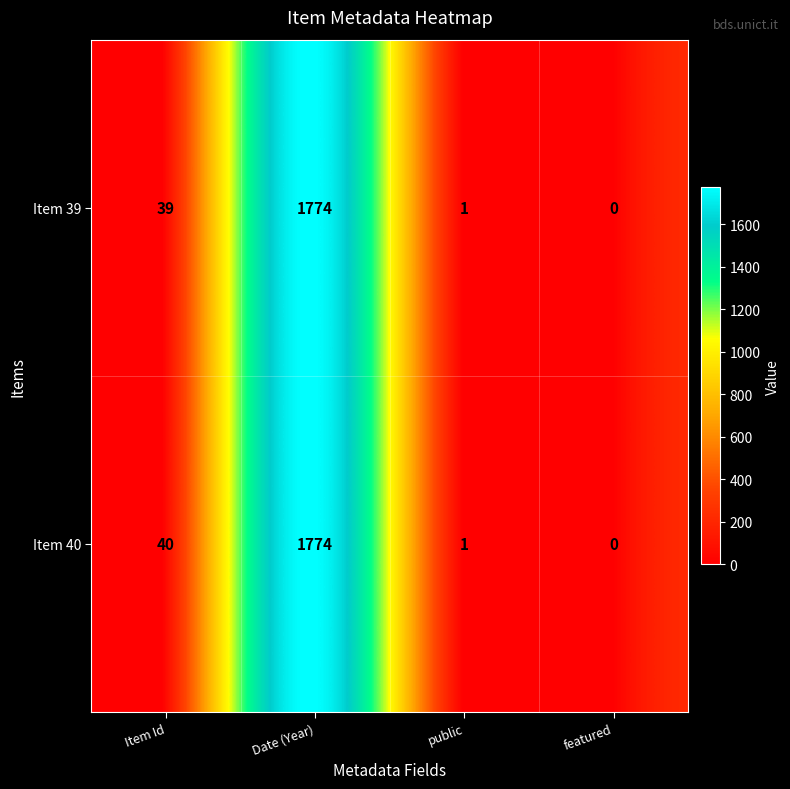

Which series has the largest total across all categories?

Item 40